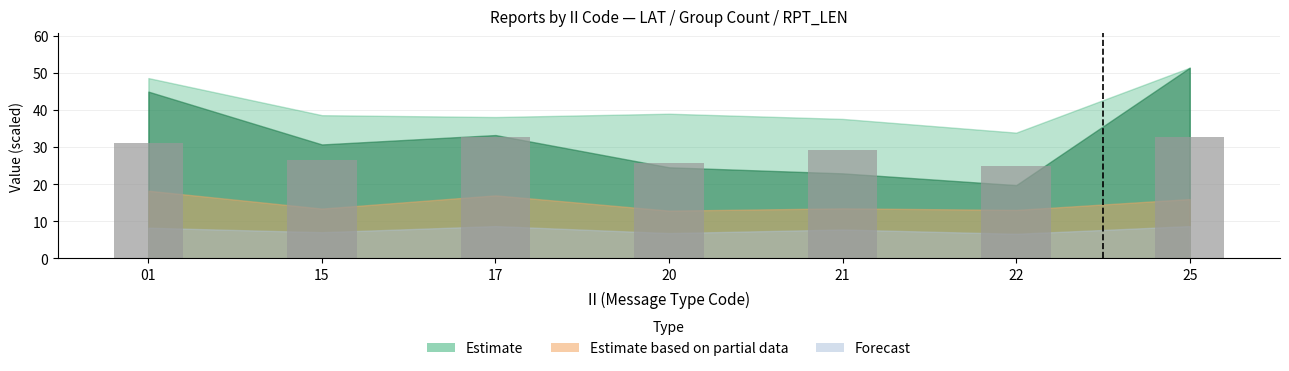

Does the chart contain stacked bars?

No